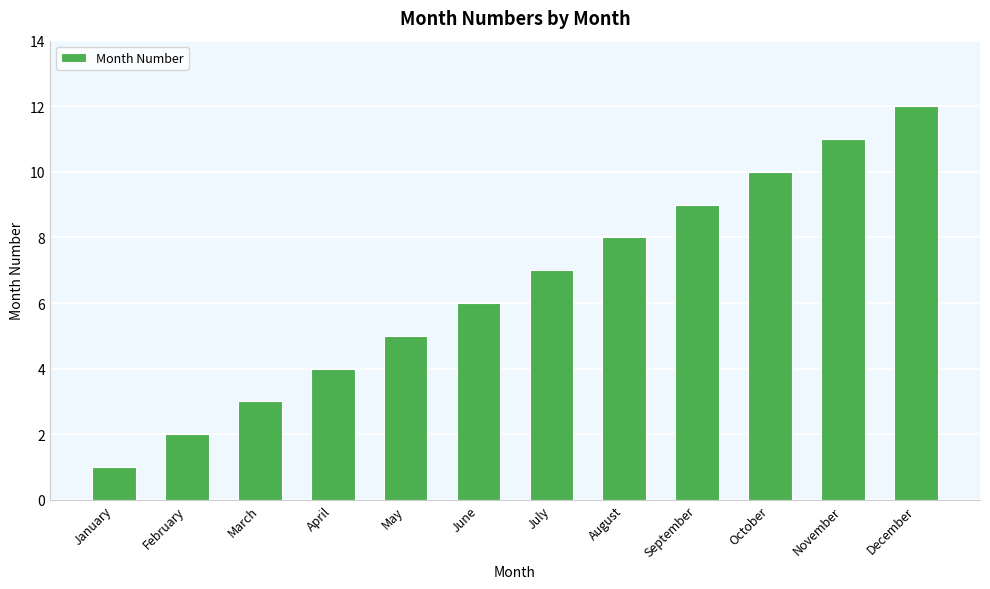

True or false: the data shows 1 at January.

True